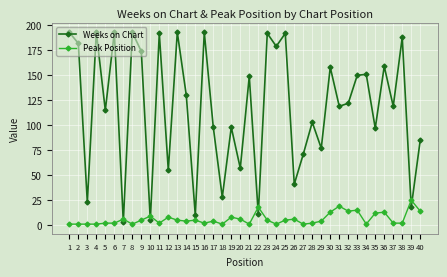

What is the sum of all Weeks on Chart values?

4709